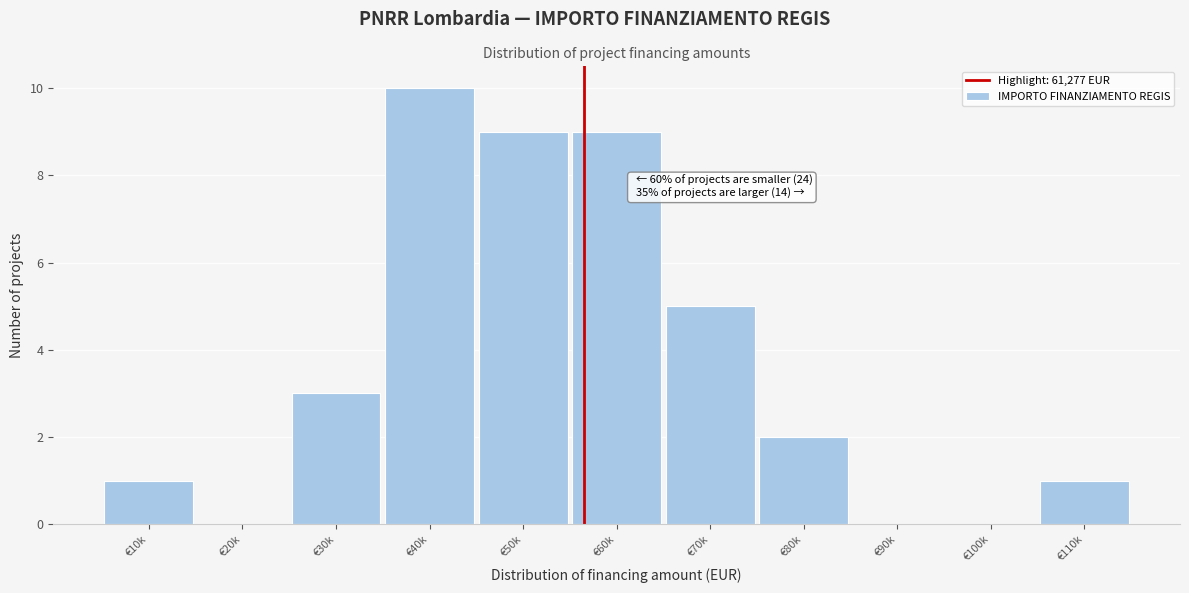

Reading right to left, list all the values displayed in this chart.

€110k=1	€100k=0	€90k=0	€80k=2	€70k=5	€60k=9	€50k=9	€40k=10	€30k=3	€20k=0	€10k=1